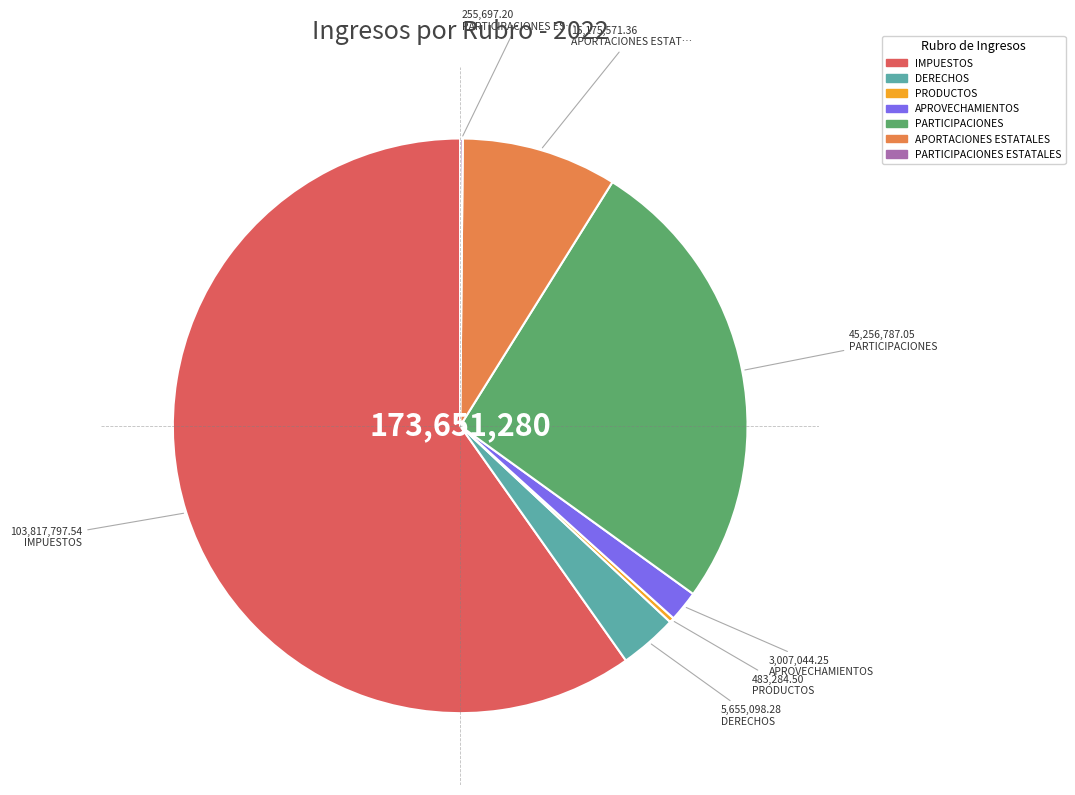

Does any single category account for the majority?

Yes